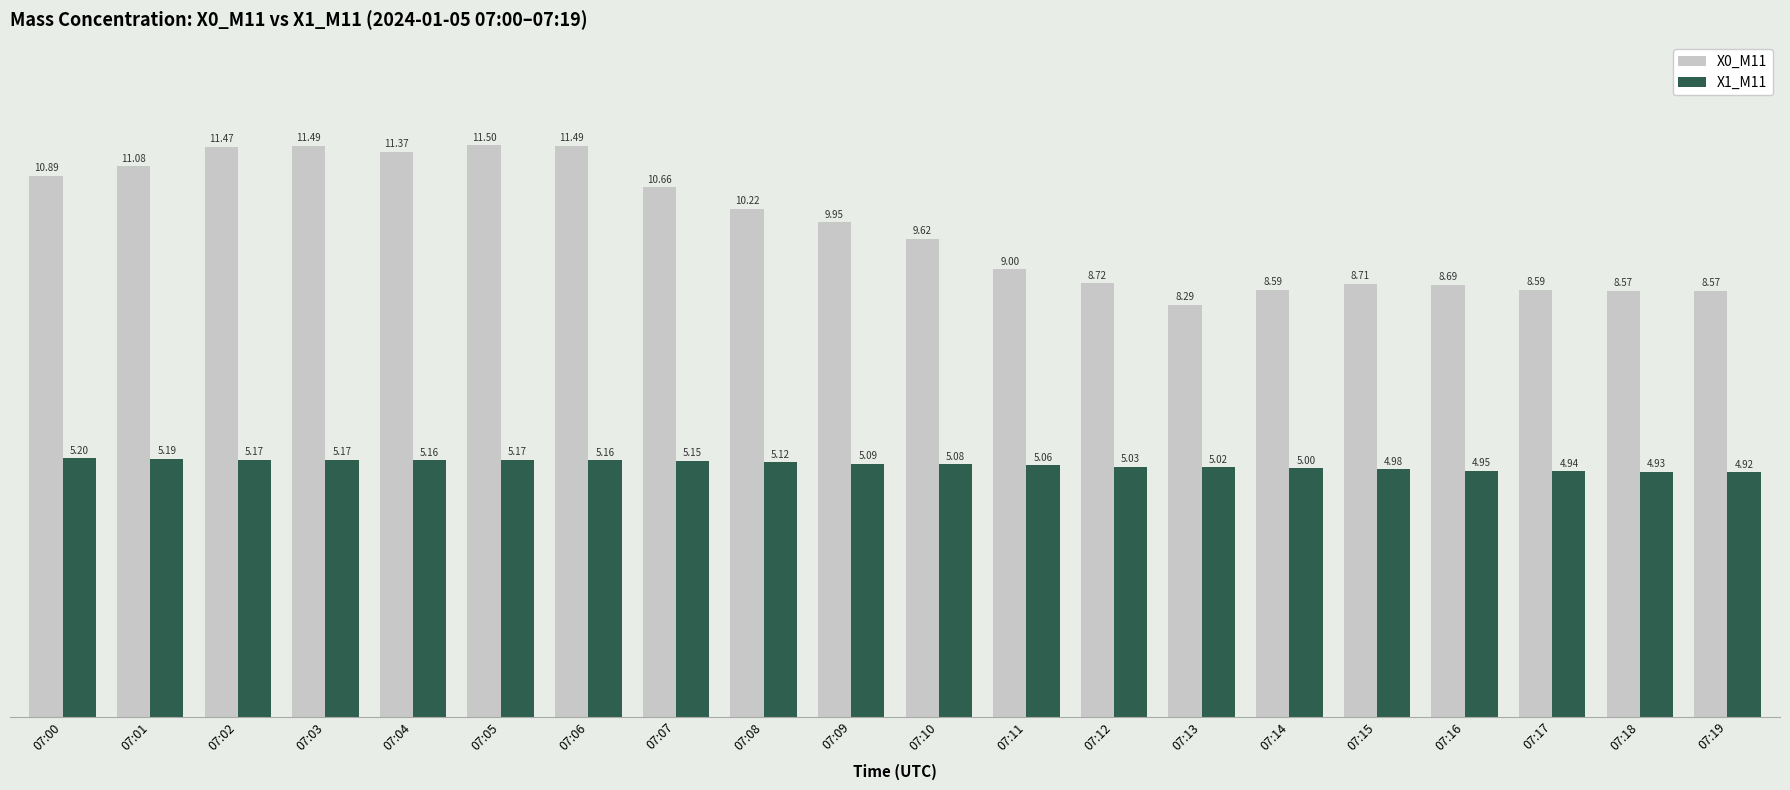

The value of X0_M11 at 07:03 is 11.5. True or false?

True